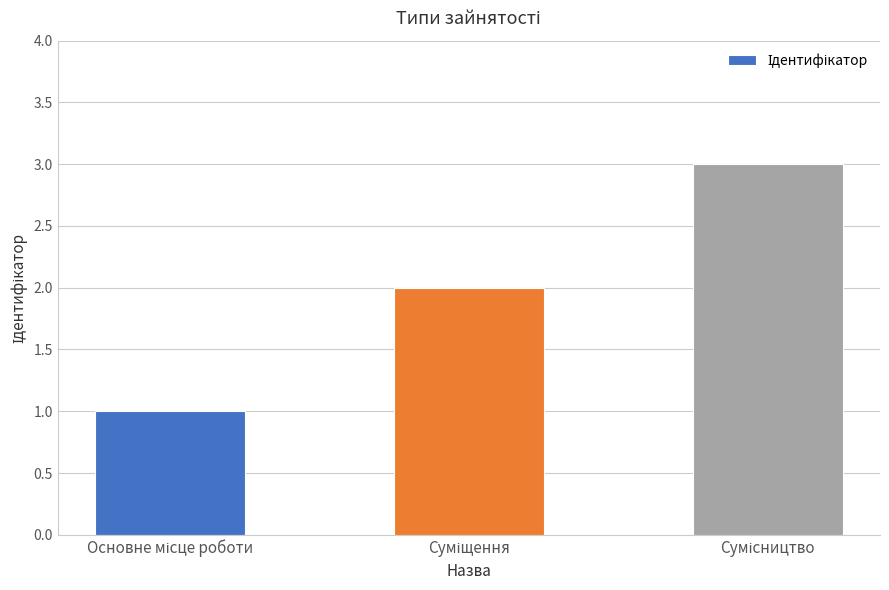

What is the sum of all values?

6